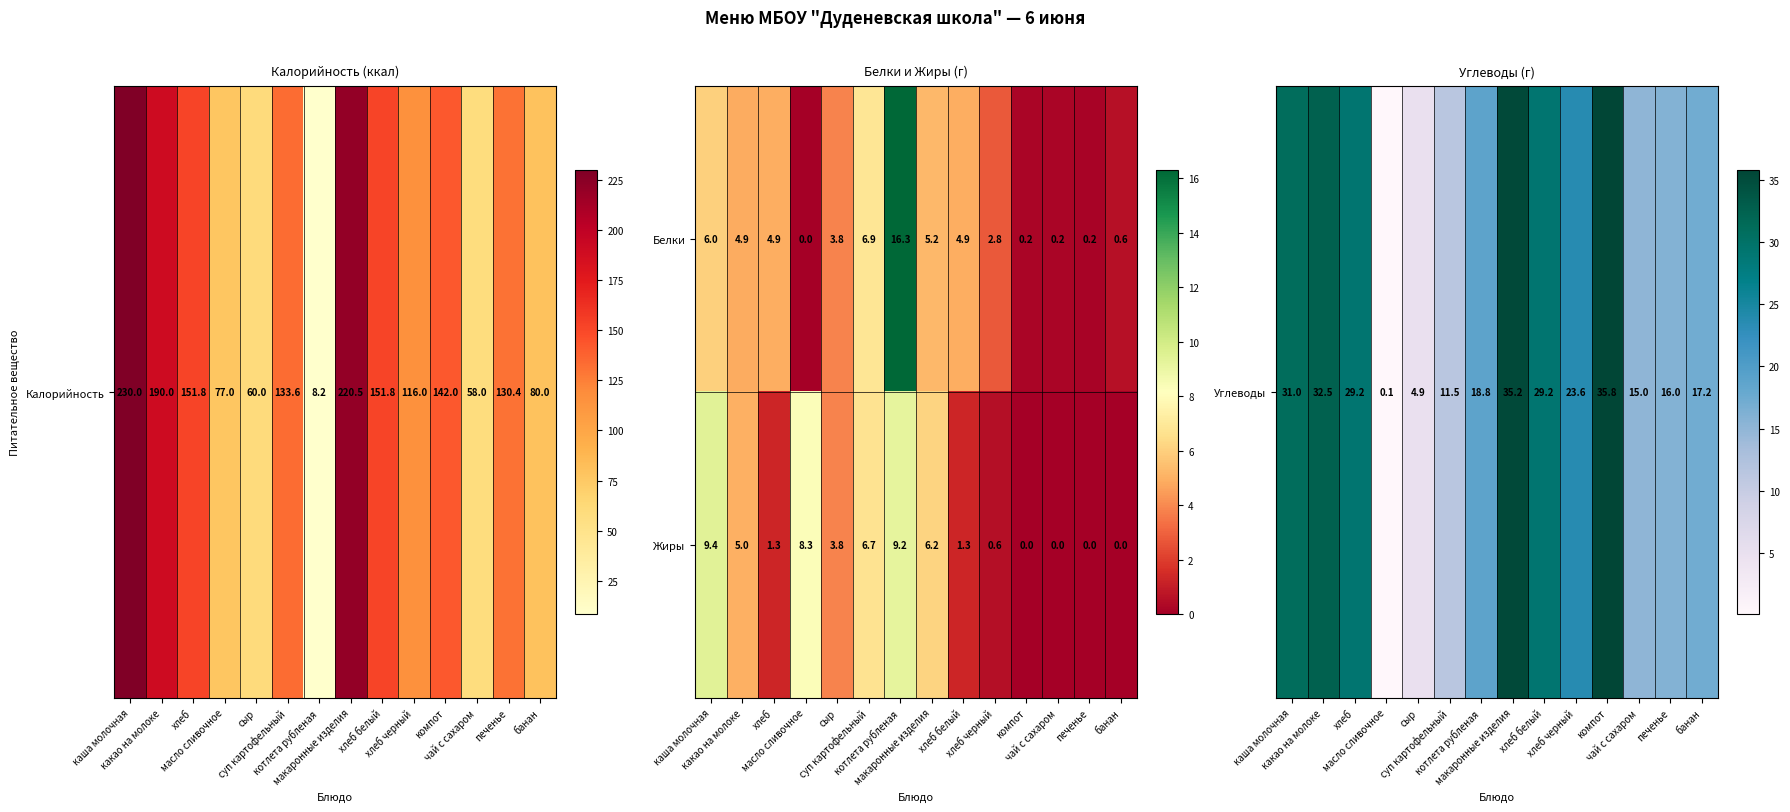

Which series has the largest range (max minus min)?

Белки